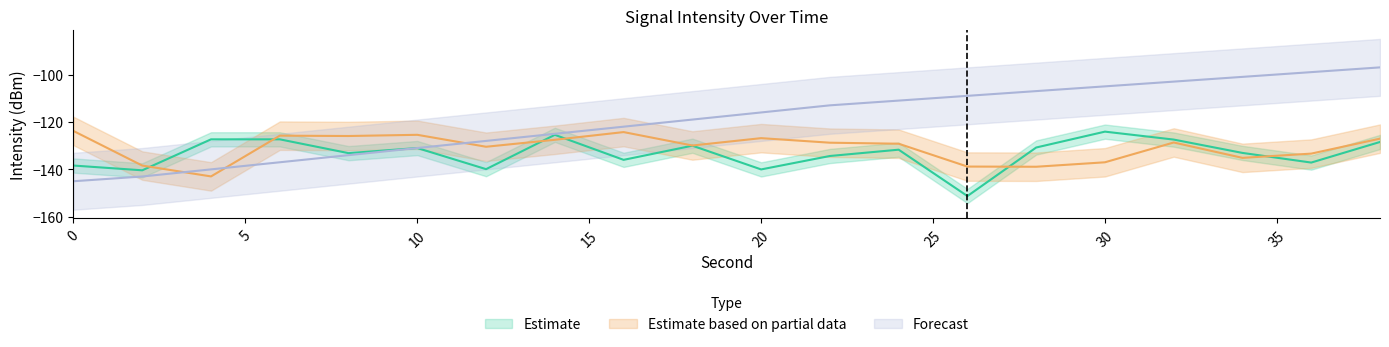

Reading left to right, what are all the values shown in this chart?

Estimate: -138.4	-140.4	-127.3	-127.3	-133.2	-131.0	-139.9	-125.4	-136.0	-130.0	-140.0	-134.4	-131.7	-151.2	-130.8	-124.1	-127.4	-133.1	-137.1	-128.4
Estimate based on partial data: -123.8	-138.4	-143.0	-125.8	-125.9	-125.4	-130.5	-127.5	-124.3	-129.9	-126.8	-128.8	-129.2	-138.8	-138.9	-137.0	-128.7	-135.1	-133.4	-127.0
Forecast: -145.0	-143.0	-140.0	-137.0	-134.0	-131.0	-128.0	-125.0	-122.0	-119.0	-116.0	-113.0	-111.0	-109.0	-107.0	-105.0	-103.0	-101.0	-99.0	-97.0